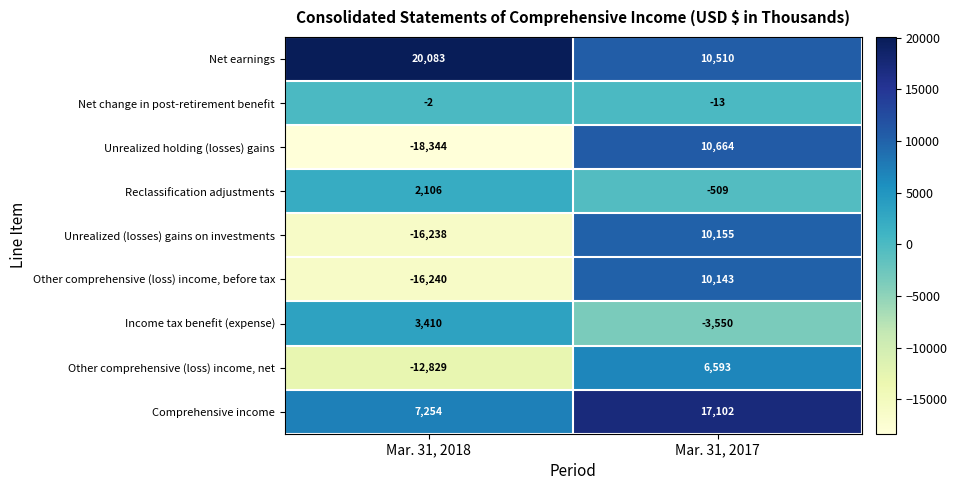

At which category does the chart reach its peak across all series?

Mar. 31, 2018